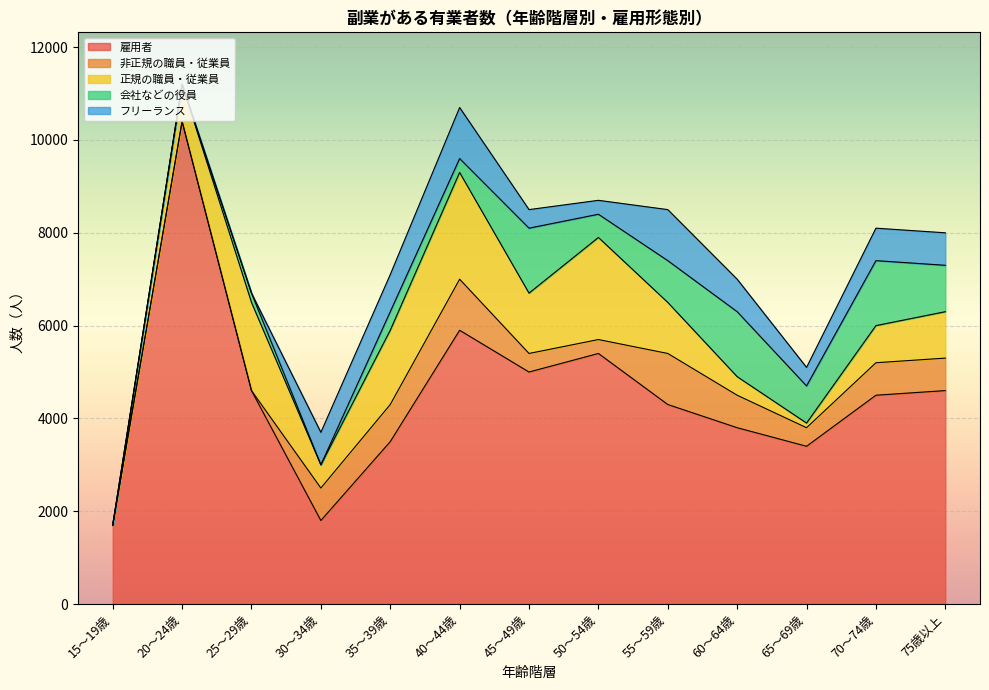

What is the difference between the maximum and minimum values in the 正規の職員・従業員 series?

2300